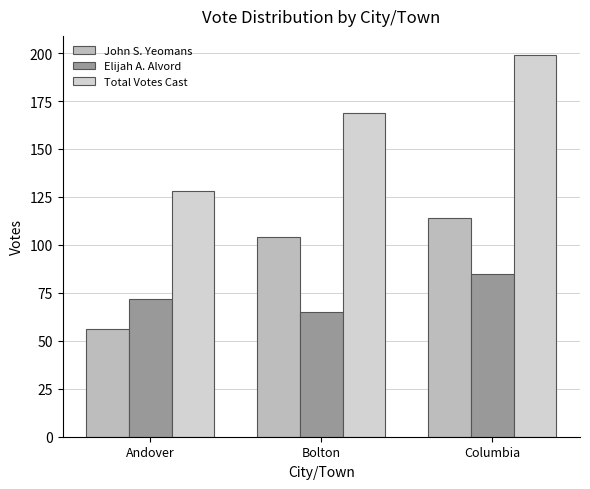

Reading left to right, transcribe all the data shown in this chart.

John S. Yeomans: 56	104	114
Elijah A. Alvord: 72	65	85
Total Votes Cast: 128	169	199